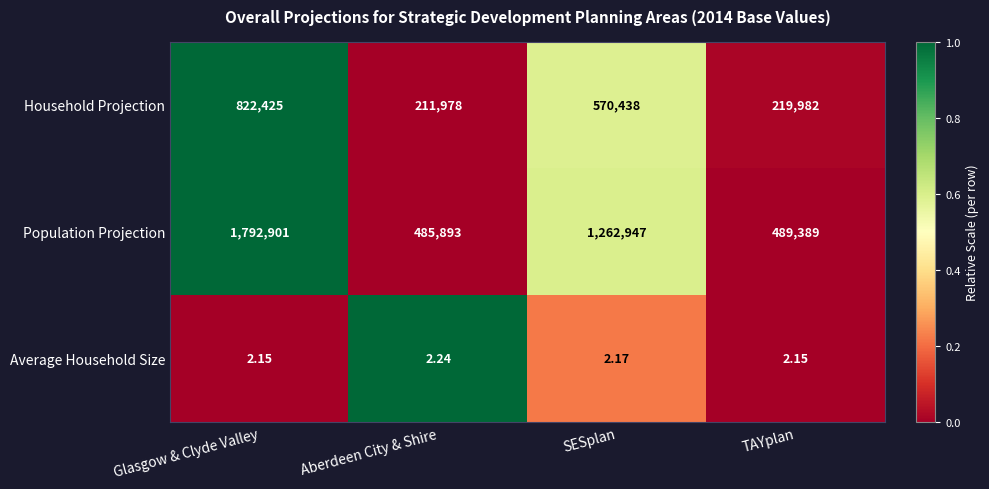

Which category has the lowest value in the Population Projection series?

Aberdeen City & Shire